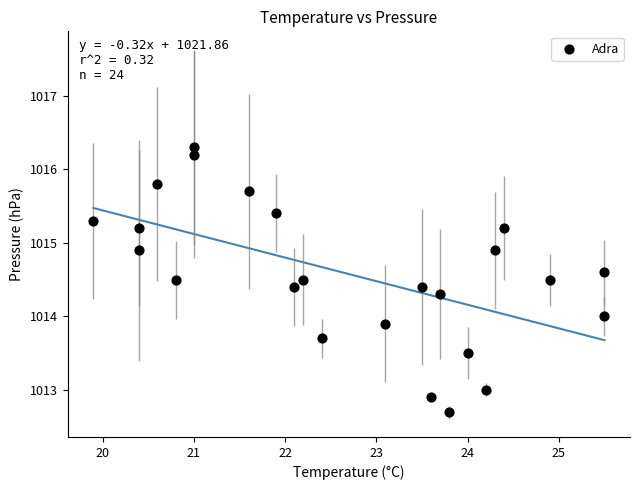

What is the range of X values (max minus min)?

5.6